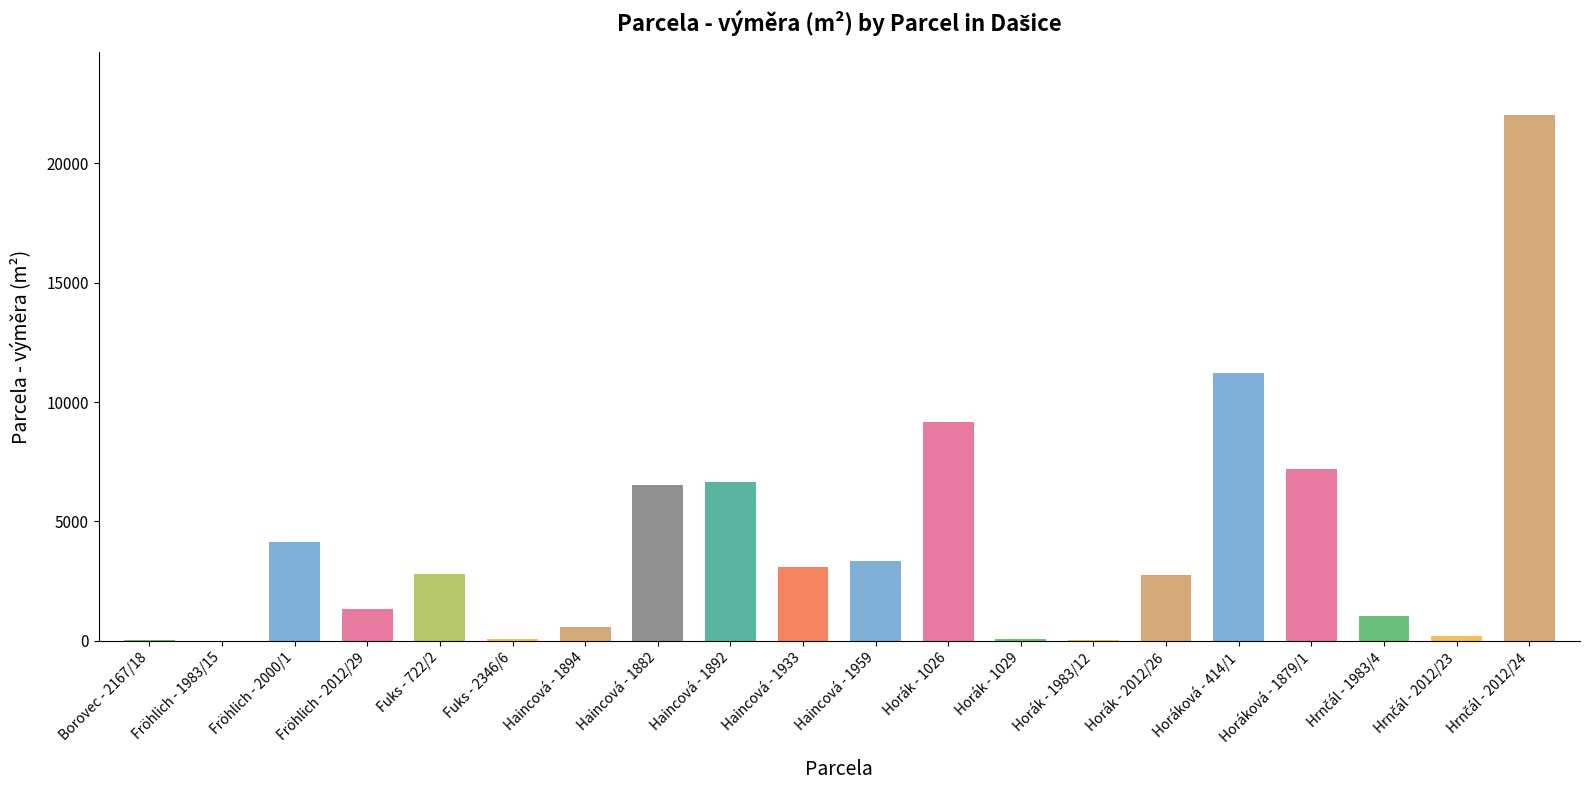

Which has a higher value, Haincová - 1892 or Horák - 2012/26?

Haincová - 1892